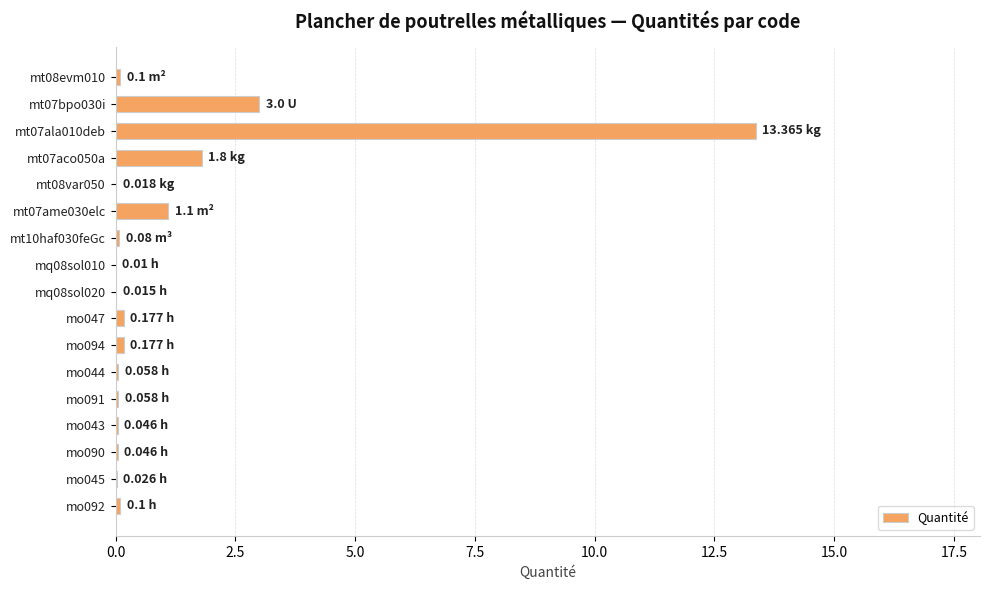

How many data points does each series have?

17